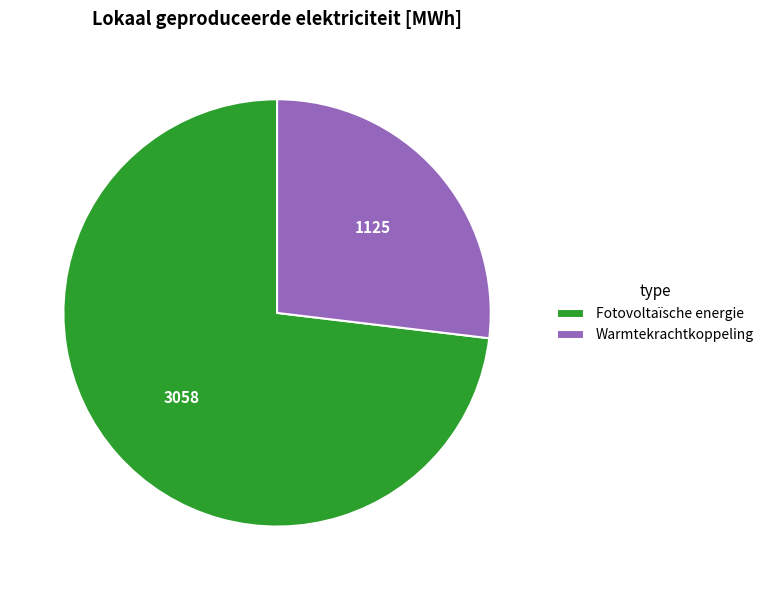

How many slices are in this pie chart?

2